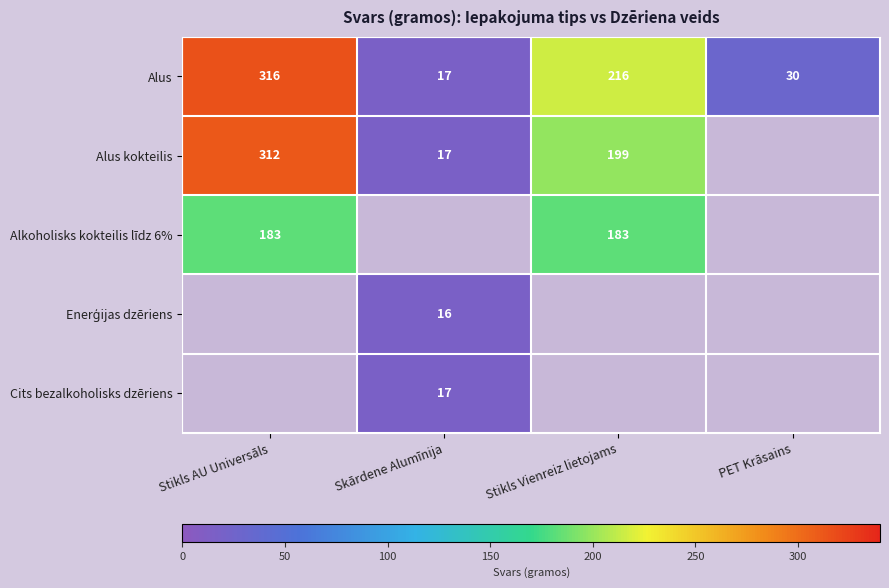

What is the sum of the Alus values at PET Krāsains and Stikls Vienreiz lietojams?

246